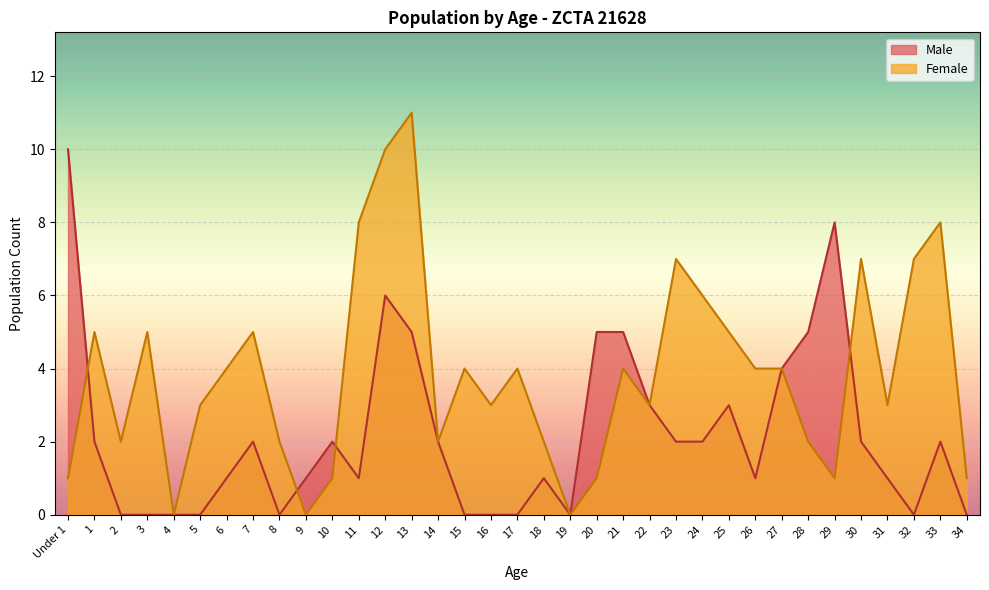

The Male series shows 1 at 6. True or false?

True